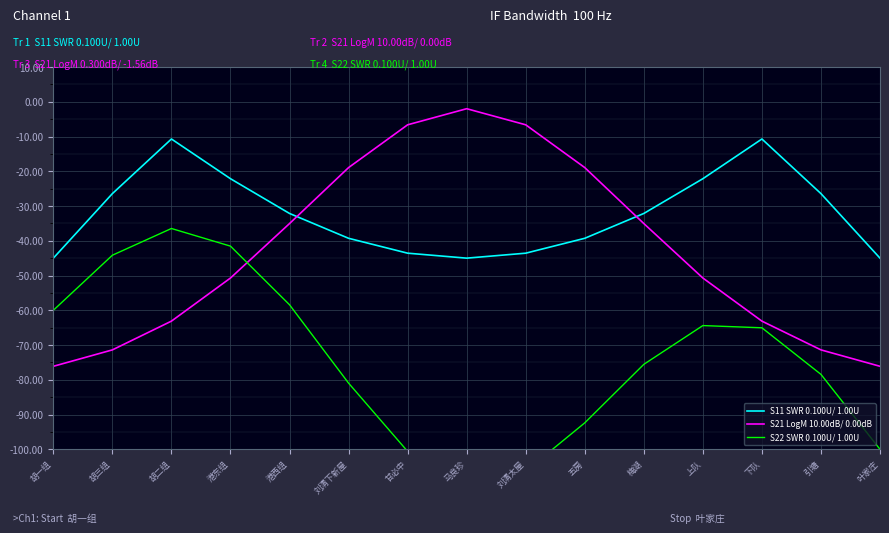

What is the minimum value shown in the chart?

-110.0